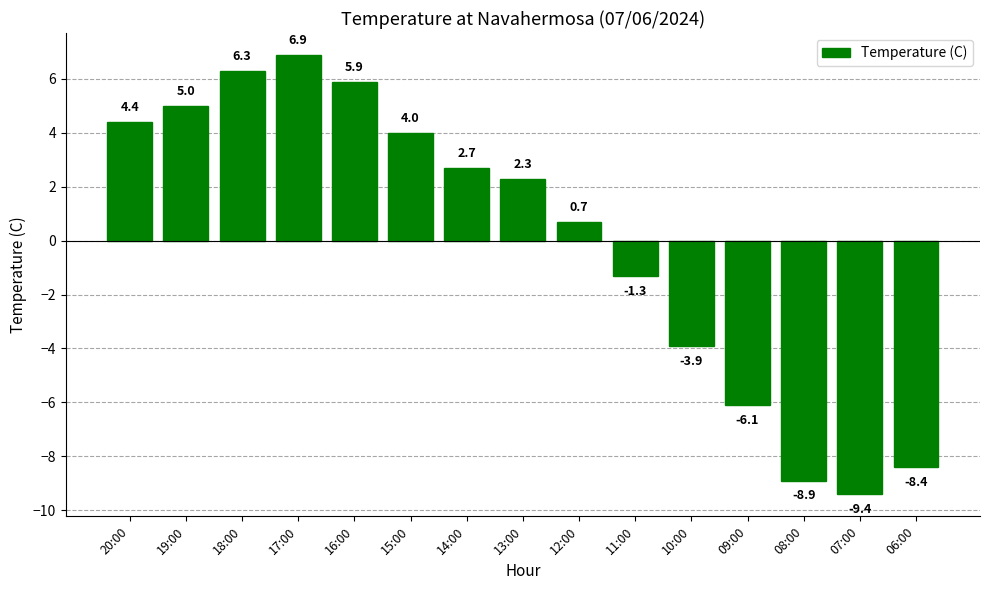

What is the ratio of the value at 16:00 to the value at 13:00?

2.6